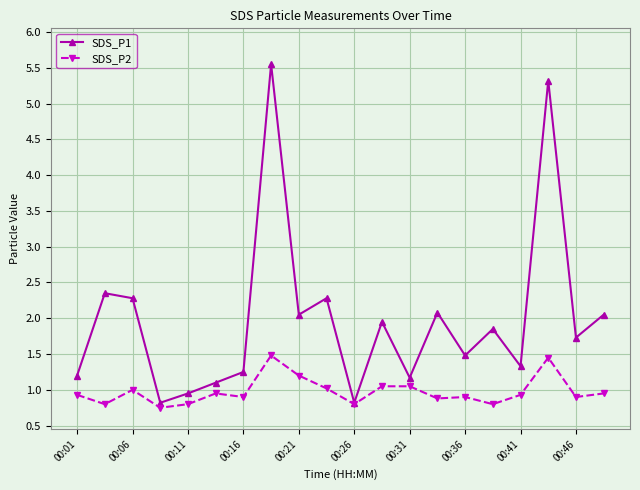

List the series in order of their peak value, highest first.

SDS_P1, SDS_P2